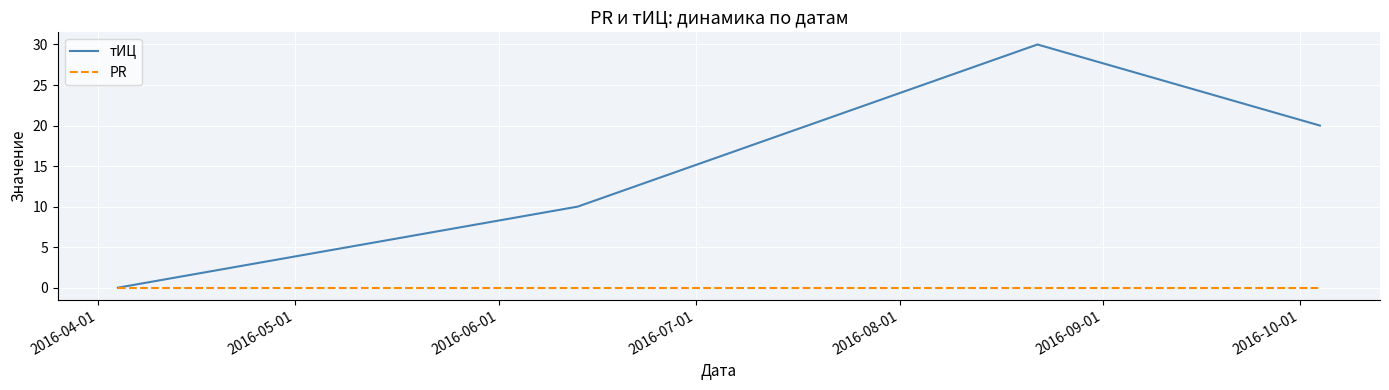

Count the тИЦ values in the range 10 to 30.

3